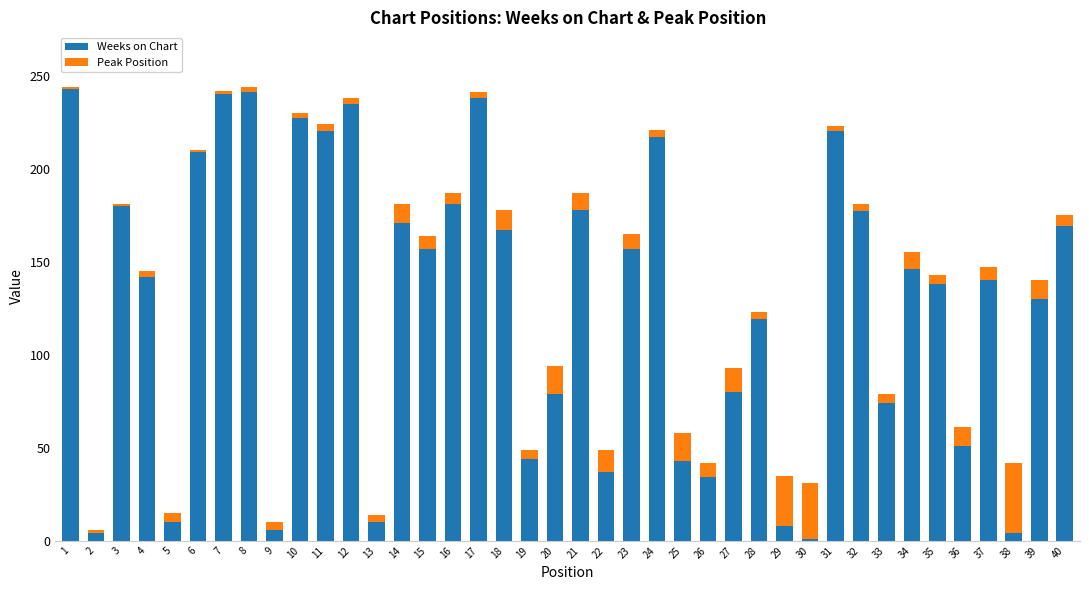

Count the number of categories in the chart.

40